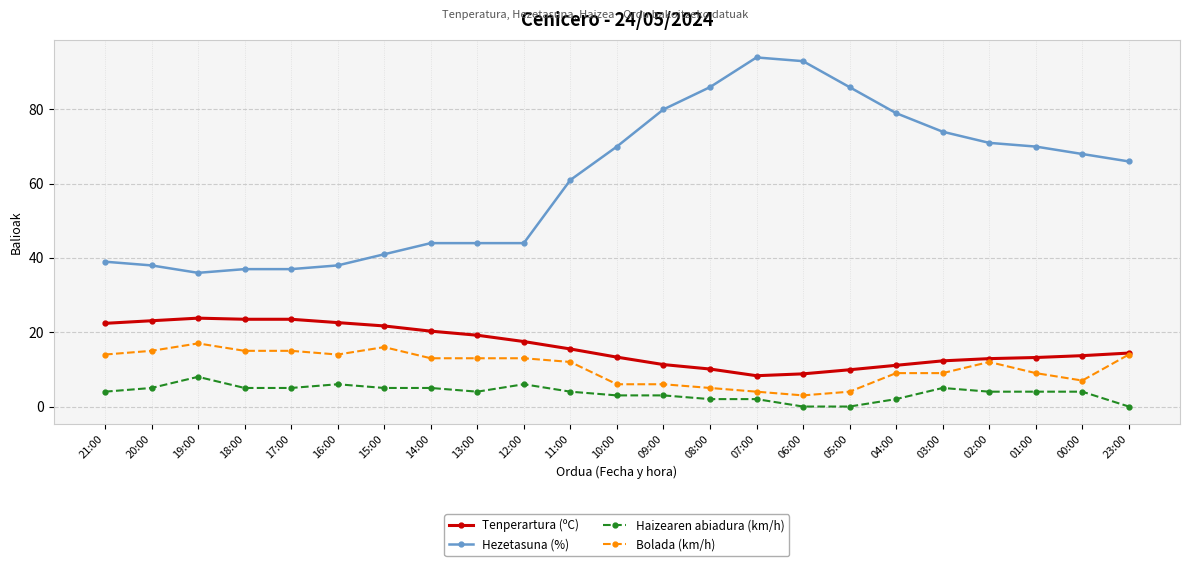

Which series has the largest total across all categories?

Hezetasuna (%)